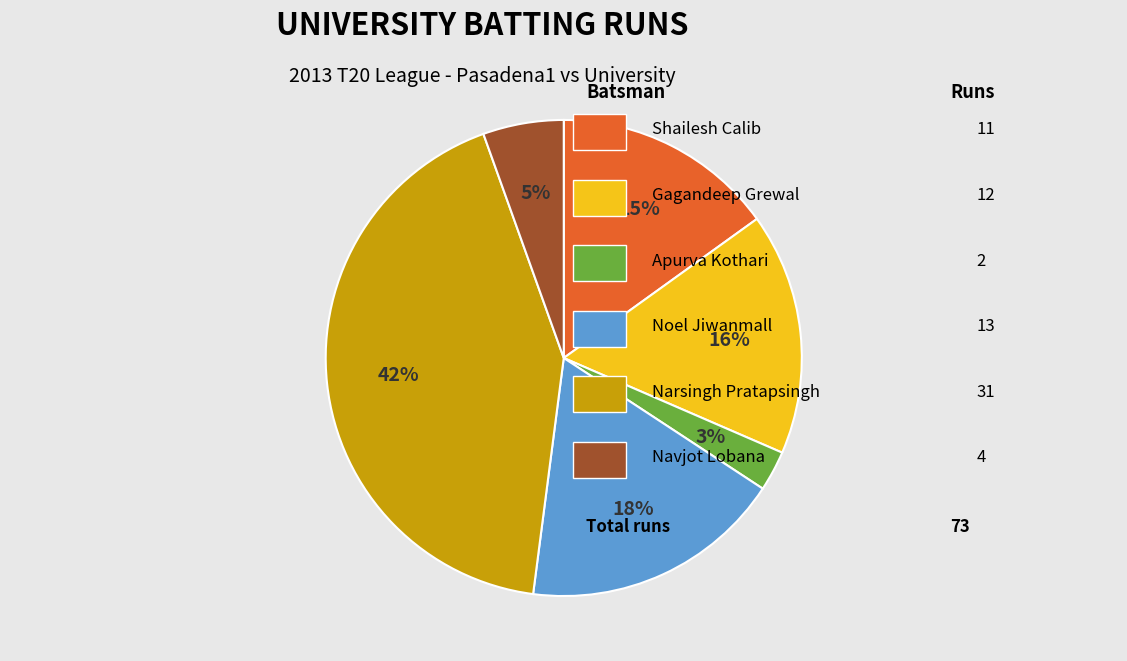

To the nearest percent, what is the average slice percentage?

17%